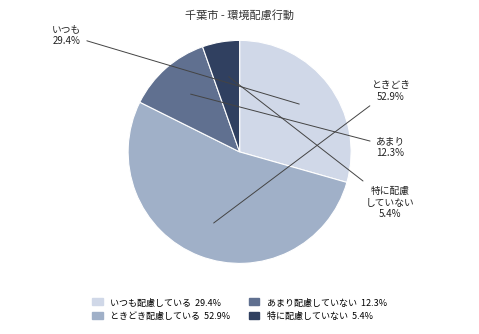

What percentage is NOT represented by ときどき配慮している?

47.1%